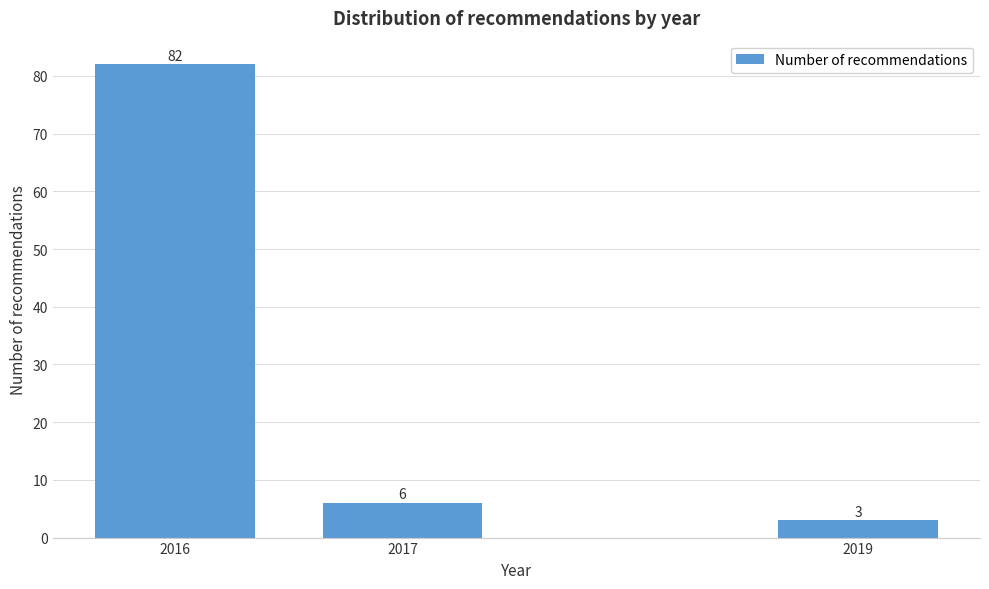

Reading left to right, what are all the values shown in this chart?

82	6	3